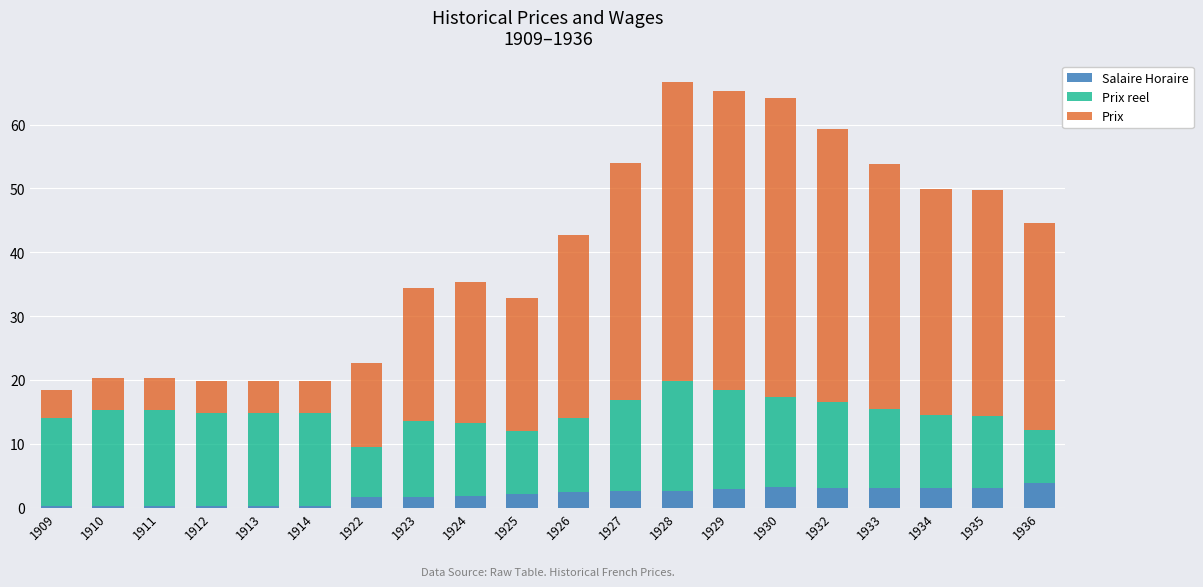

What are all the series names shown in the legend?

Salaire Horaire, Prix reel, Prix